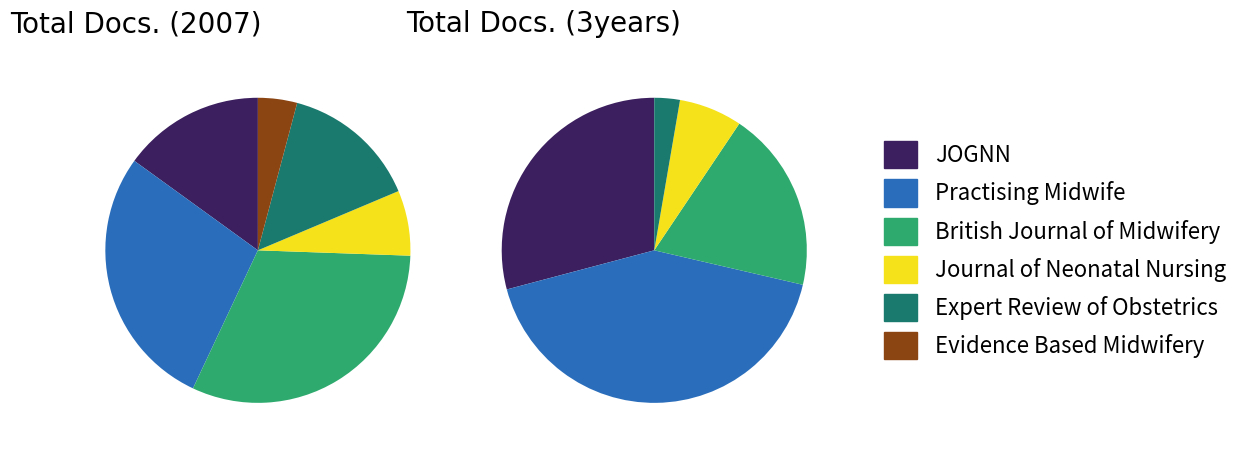

Rank the series by their average value, from highest to lowest.

Total Docs. (3years), Total Docs. (2007)